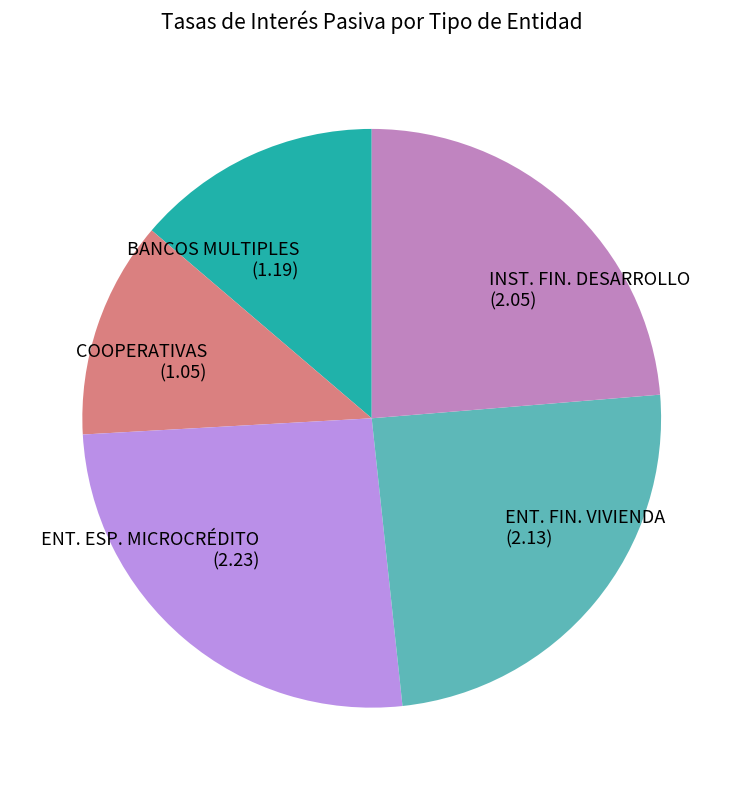

Count the number of slices in the pie.

5